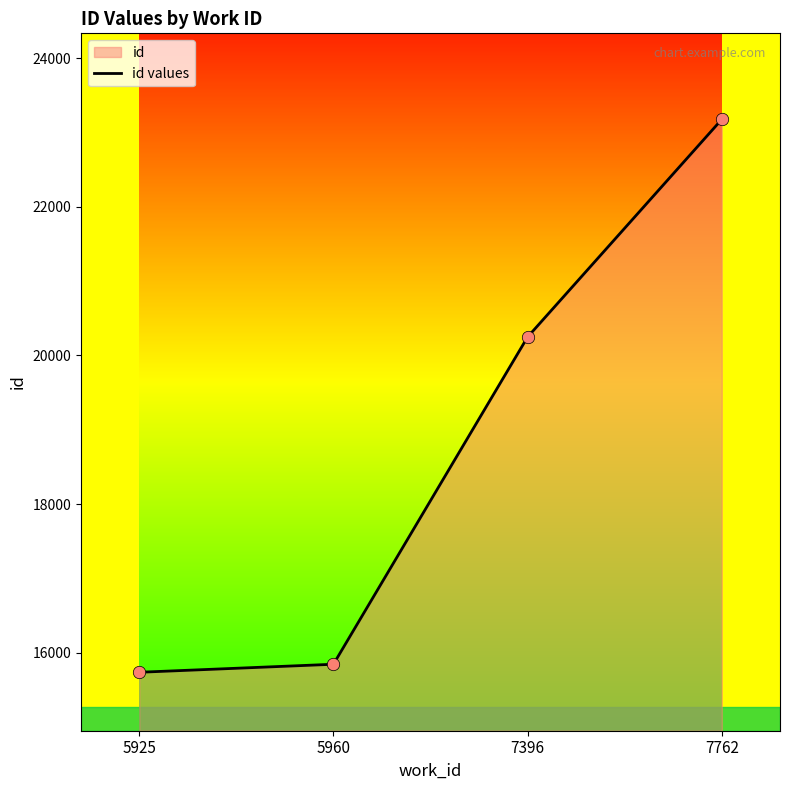

What is the change in value from 5925 to 7396?

+4513